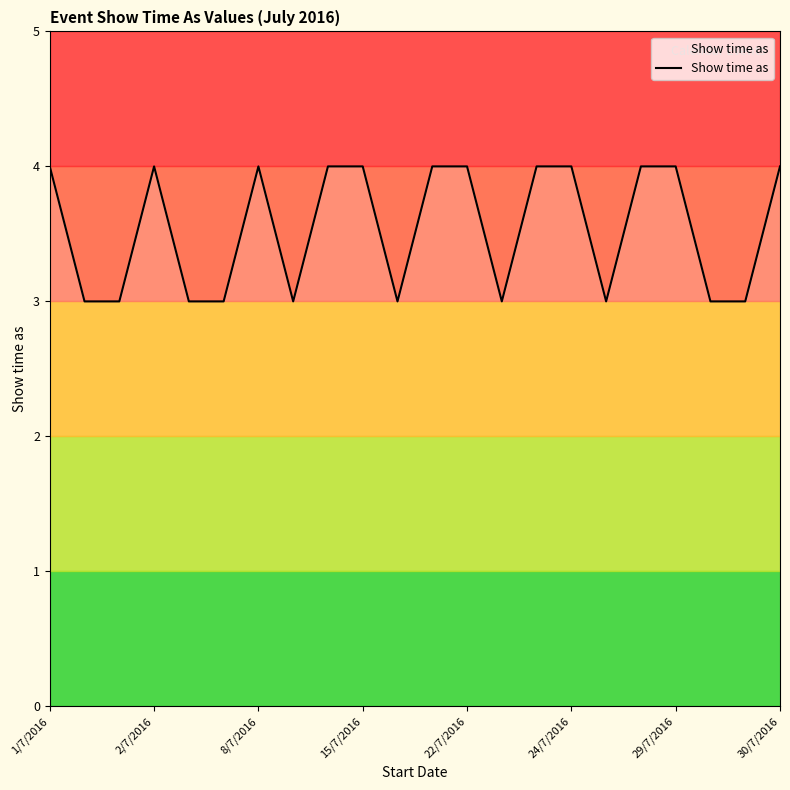

What is the maximum value shown in the chart?

4